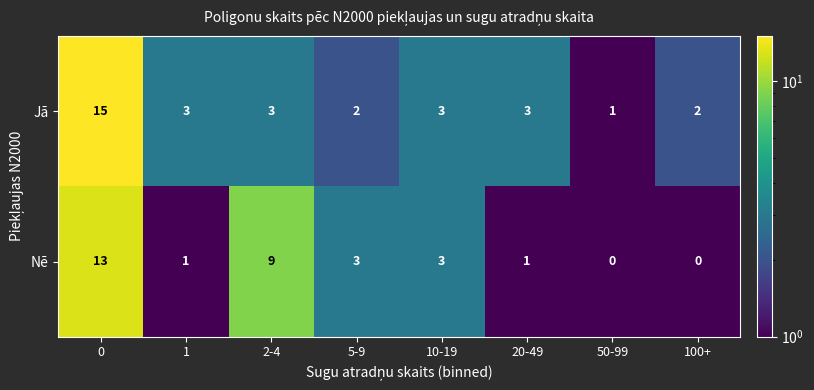

Rank the series at 100+ from highest to lowest value.

Jā, Nē